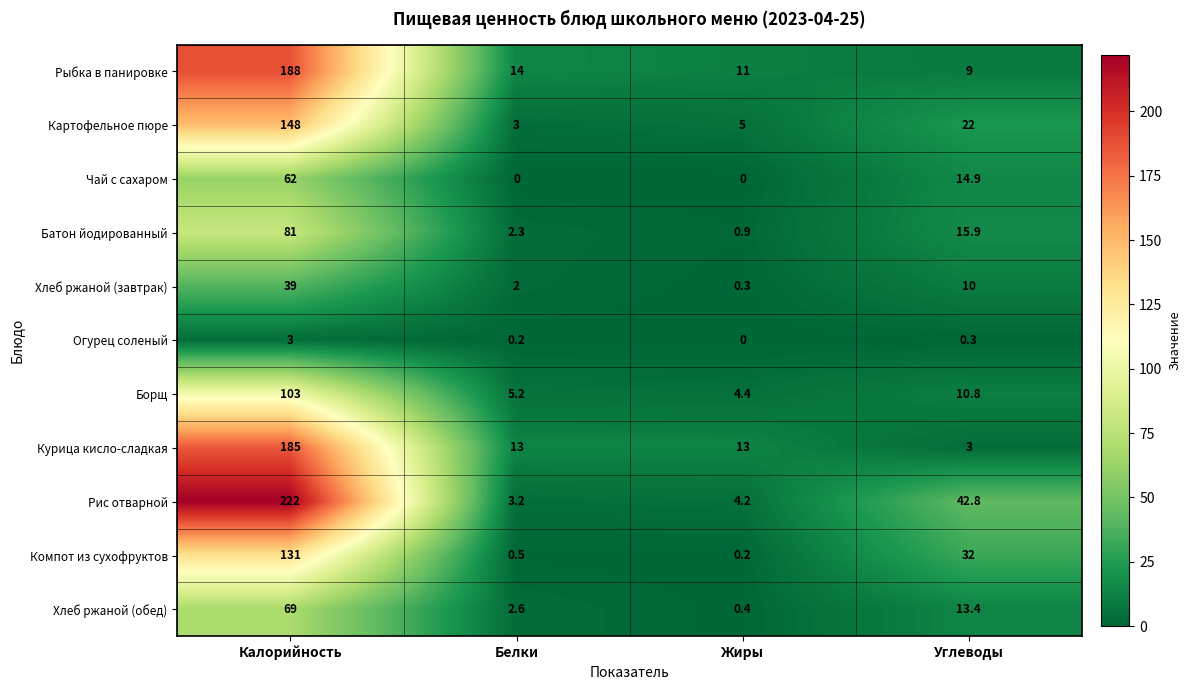

List the series in order of their peak value, lowest first.

Огурец соленый, Хлеб ржаной (завтрак), Чай с сахаром, Хлеб ржаной (обед), Батон йодированный, Борщ, Компот из сухофруктов, Картофельное пюре, Курица кисло-сладкая, Рыбка в панировке, Рис отварной